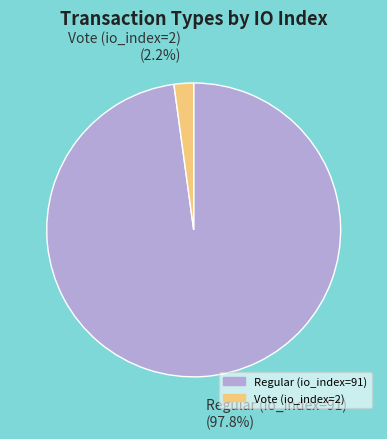

What portion of the pie excludes Vote (io_index=2)?

97.8%